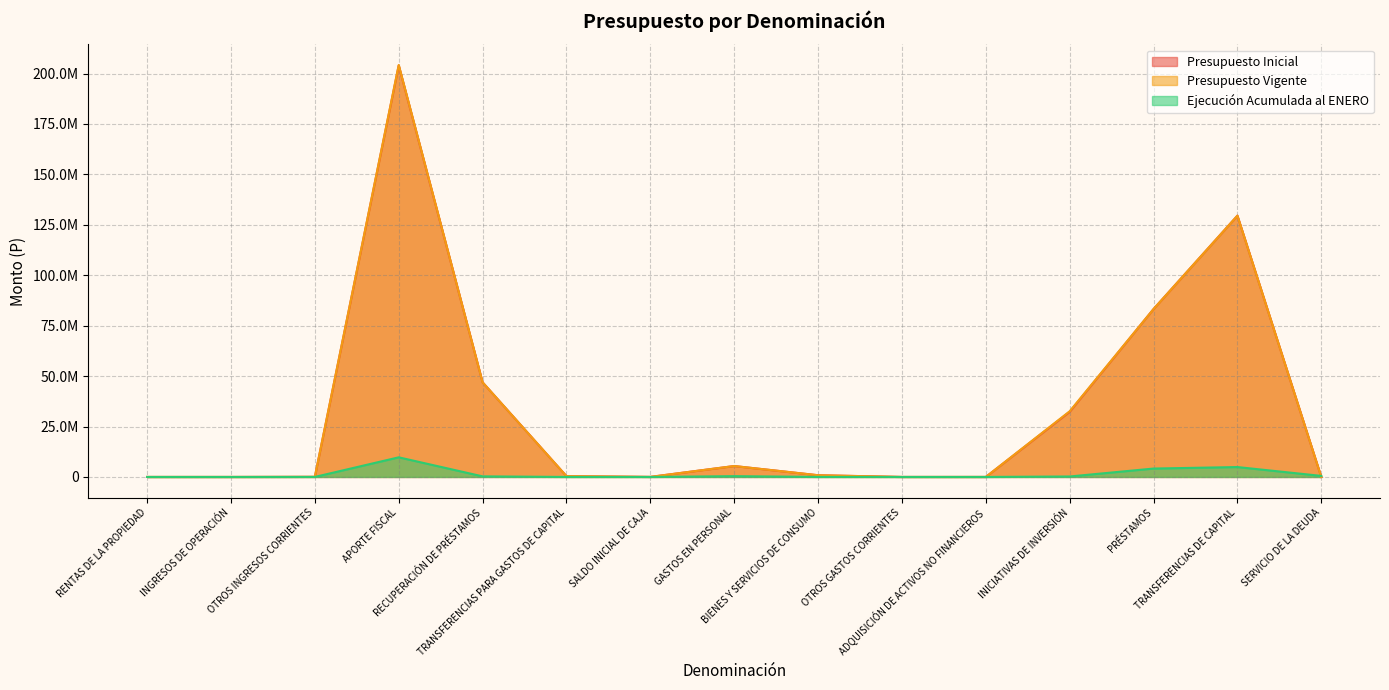

How many values in the Presupuesto Vigente series are below 396506?

7